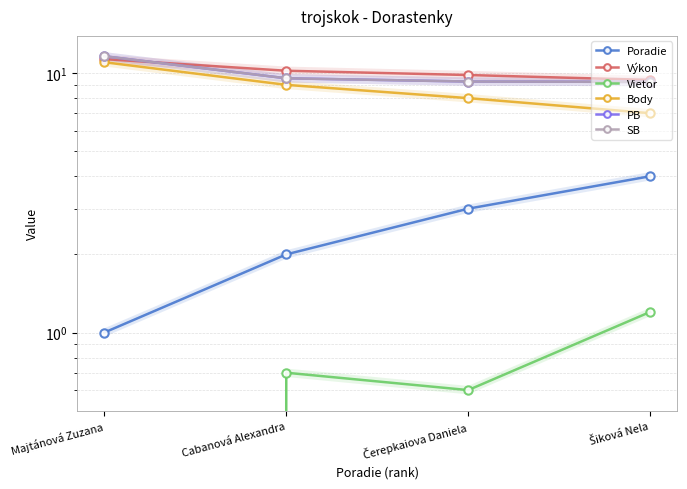

Is the value of Body at Šiková Nela greater than the value of Poradie at Majtánová Zuzana?

Yes